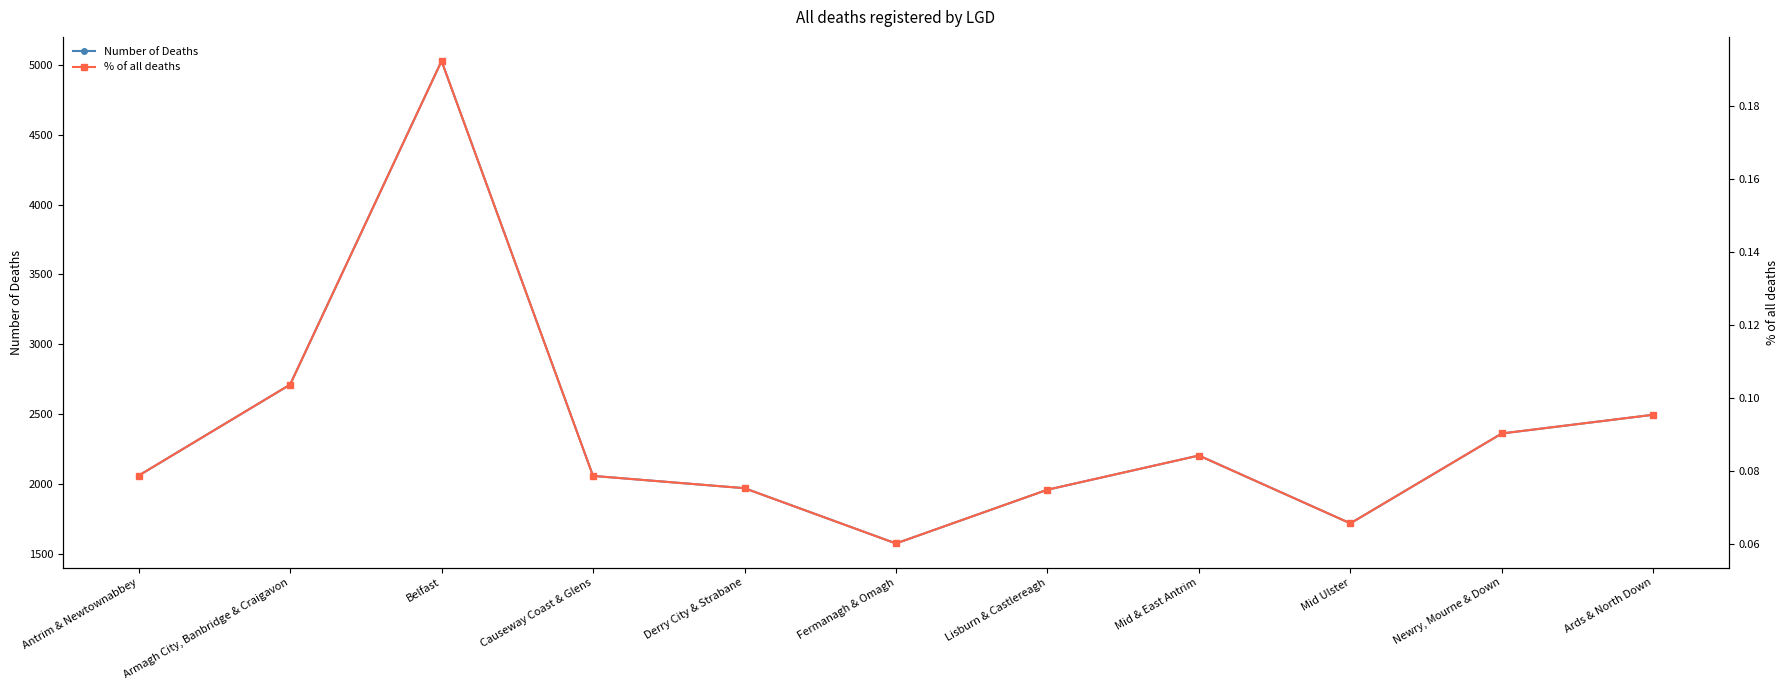

At which category does Number of Deaths reach its first local peak?

Belfast